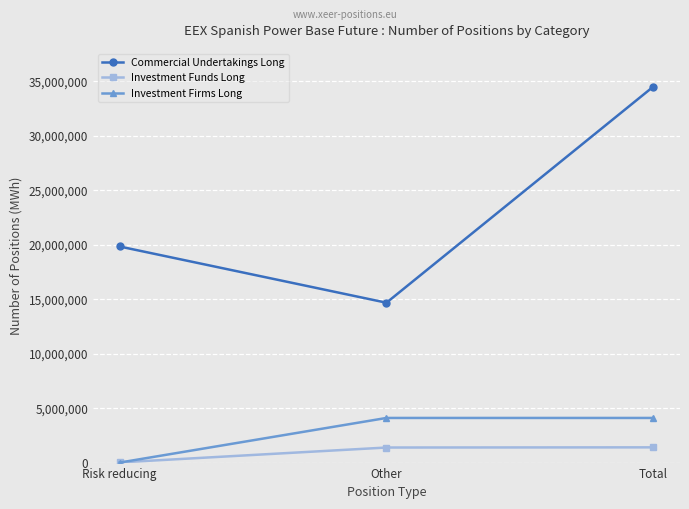

Which series changed the most between Other and Total?

Commercial Undertakings Long